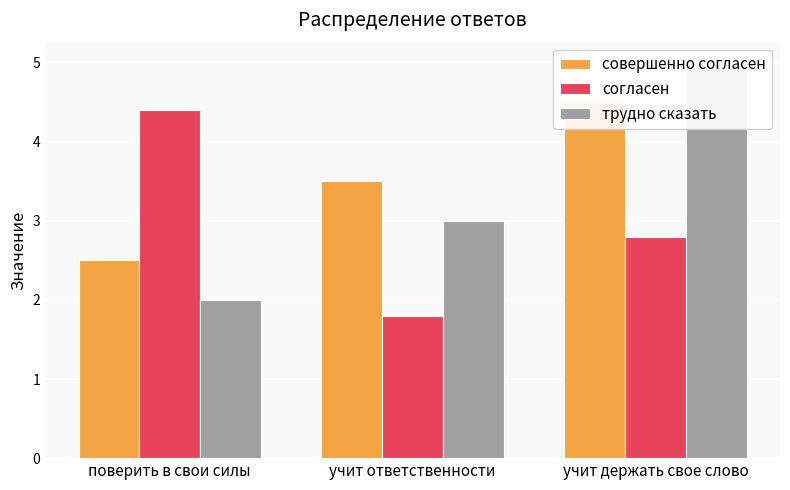

True or false: совершенно согласен has a value of 4.5 at учит держать свое слово.

True